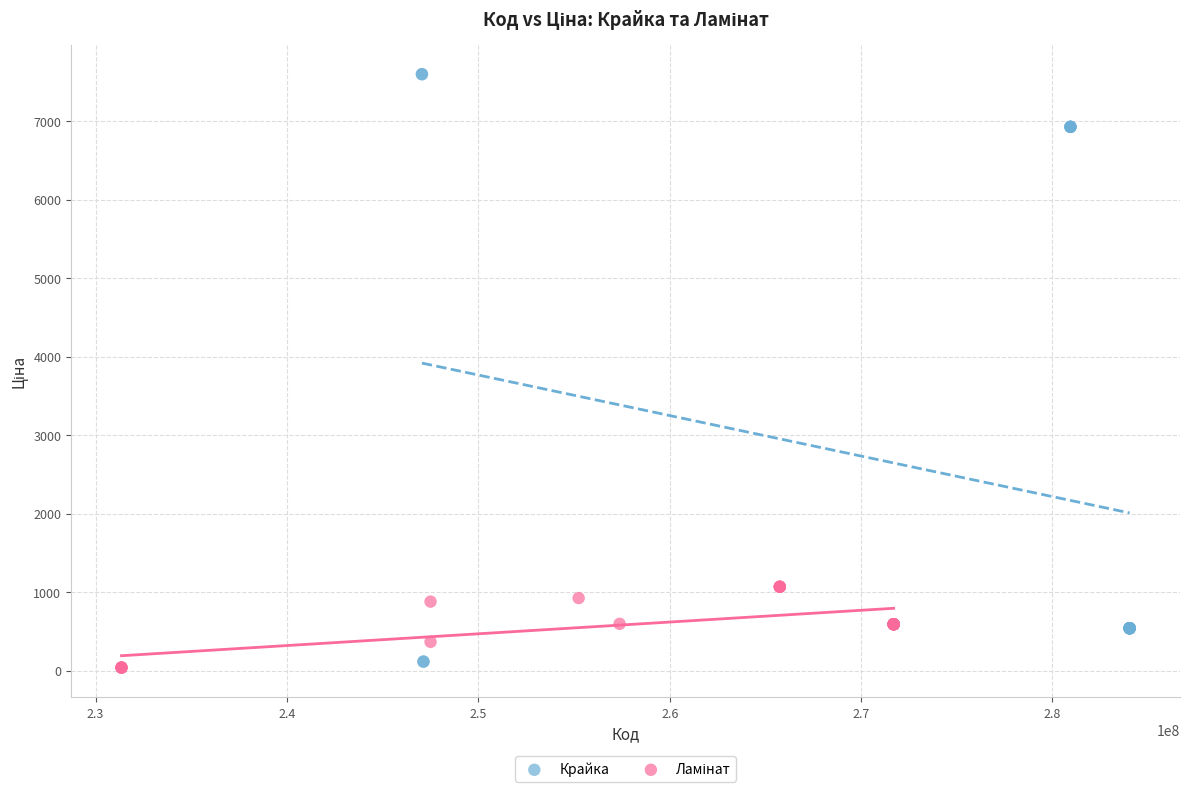

Which series has the widest spread of Y values?

Крайка